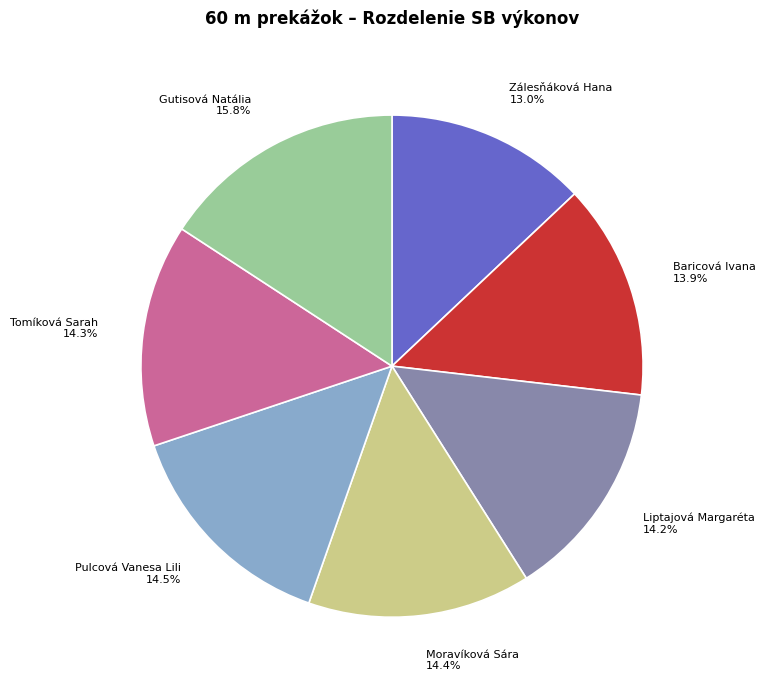

To the nearest percent, what is the difference between the largest and smallest slice percentages?

3%